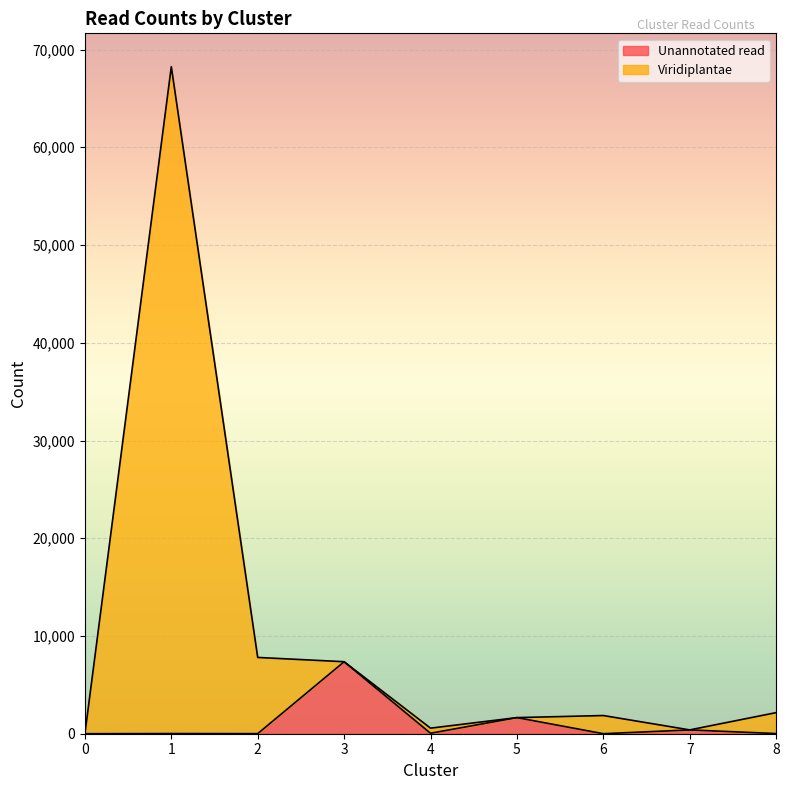

What are all the series names shown in the legend?

Unannotated read, Viridiplantae